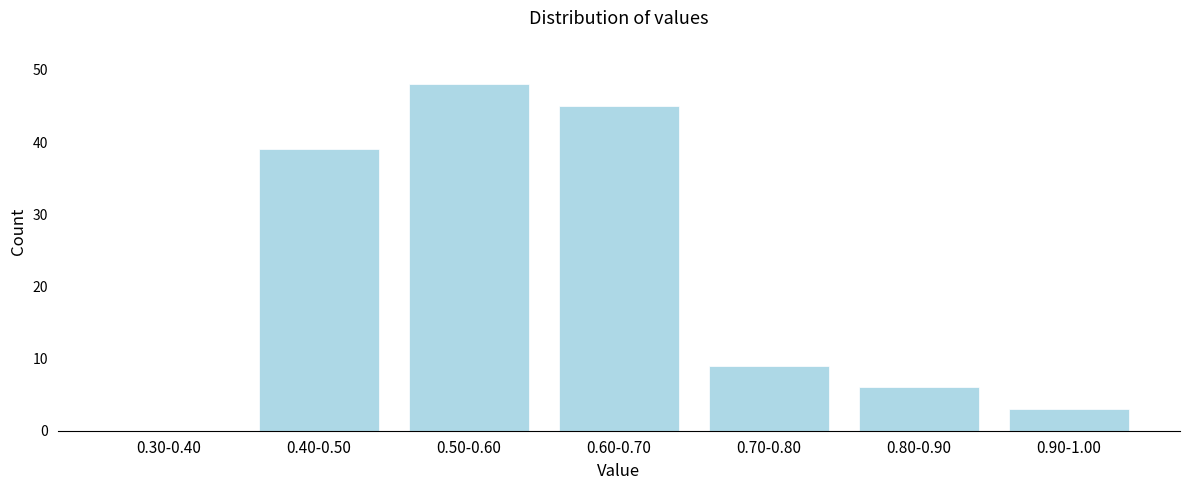

Reading left to right, transcribe all the data shown in this chart.

0.30-0.40=0	0.40-0.50=39	0.50-0.60=48	0.60-0.70=45	0.70-0.80=9	0.80-0.90=6	0.90-1.00=3